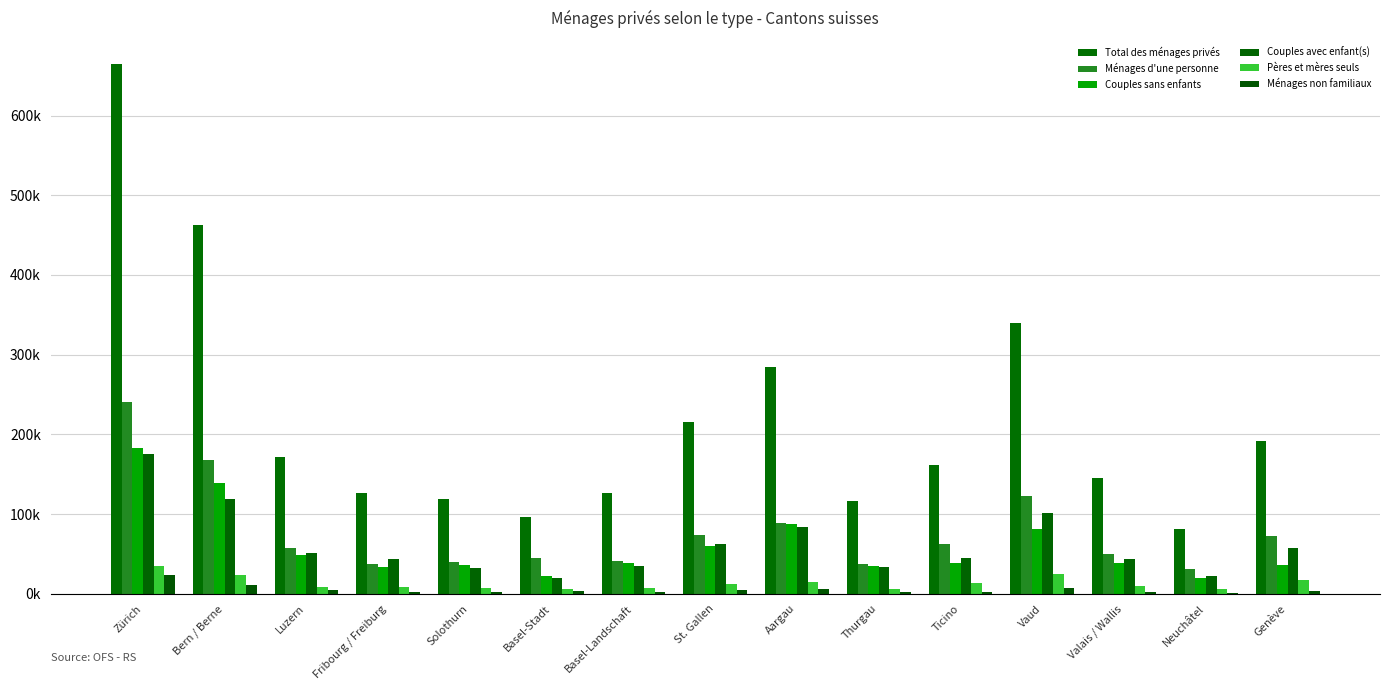

Reading left to right, what are all the values shown in this chart?

Total des ménages privés: Zürich=664054	Bern / Berne=462787	Luzern=172115	Fribourg / Freiburg=126338	Solothurn=118611	Basel-Stadt=96169	Basel-Landschaft=125955	St. Gallen=215902	Aargau=284230	Thurgau=116060	Ticino=162117	Vaud=339270	Valais / Wallis=145805	Neuchâtel=80864	Genève=191498
Ménages d'une personne: Zürich=241177	Bern / Berne=168471	Luzern=57433	Fribourg / Freiburg=37988	Solothurn=39974	Basel-Stadt=45205	Basel-Landschaft=41126	St. Gallen=73562	Aargau=89260	Thurgau=37366	Ticino=62608	Vaud=122647	Valais / Wallis=50527	Neuchâtel=31229	Genève=73073
Couples sans enfants: Zürich=183368	Bern / Berne=139123	Luzern=49212	Fribourg / Freiburg=33762	Solothurn=36076	Basel-Stadt=22197	Basel-Landschaft=39094	St. Gallen=60459	Aargau=87072	Thurgau=34848	Ticino=38579	Vaud=81732	Valais / Wallis=38144	Neuchâtel=19825	Genève=35797
Couples avec enfant(s): Zürich=175050	Bern / Berne=118893	Luzern=51230	Fribourg / Freiburg=43800	Solothurn=32725	Basel-Stadt=19545	Basel-Landschaft=35185	St. Gallen=62883	Aargau=83855	Thurgau=34259	Ticino=44589	Vaud=100961	Valais / Wallis=44047	Neuchâtel=21971	Genève=57934
Pères et mères seuls: Zürich=35056	Bern / Berne=23276	Luzern=8581	Fribourg / Freiburg=8148	Solothurn=7023	Basel-Stadt=5874	Basel-Landschaft=7787	St. Gallen=12634	Aargau=15045	Thurgau=6340	Ticino=13227	Vaud=25289	Valais / Wallis=10042	Neuchâtel=6321	Genève=16954
Ménages non familiaux: Zürich=23746	Bern / Berne=11035	Luzern=4329	Fribourg / Freiburg=1711	Solothurn=2103	Basel-Stadt=2953	Basel-Landschaft=1927	St. Gallen=4418	Aargau=6383	Thurgau=2348	Ticino=2486	Vaud=6907	Valais / Wallis=2023	Neuchâtel=1295	Genève=3942